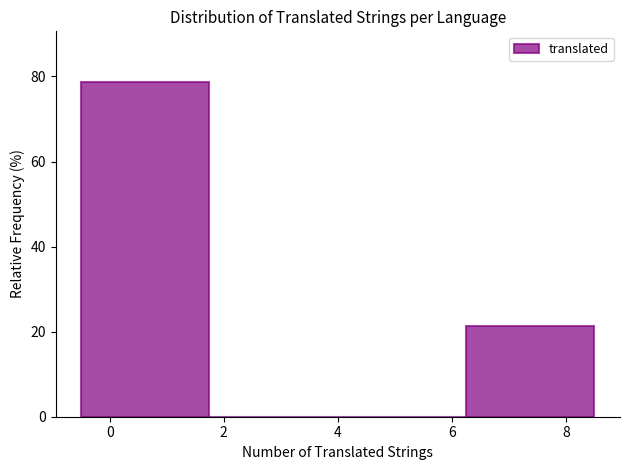

How tall is the bar that spans 6.25 to 8.50 on the x-axis? Neither the bar edges nor the heights are printed on the chart, so give them approximately, as read against the axes.

22